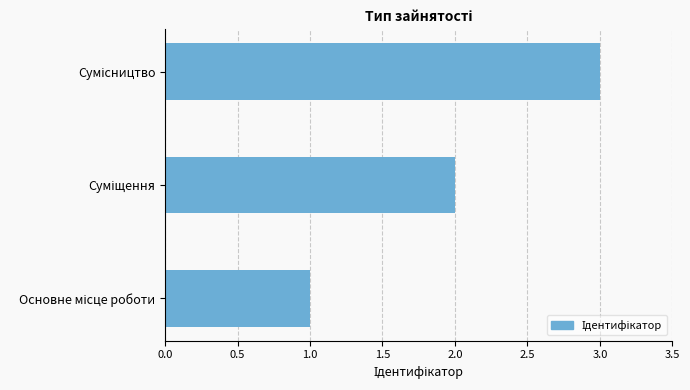

What is the maximum value shown in the chart?

3